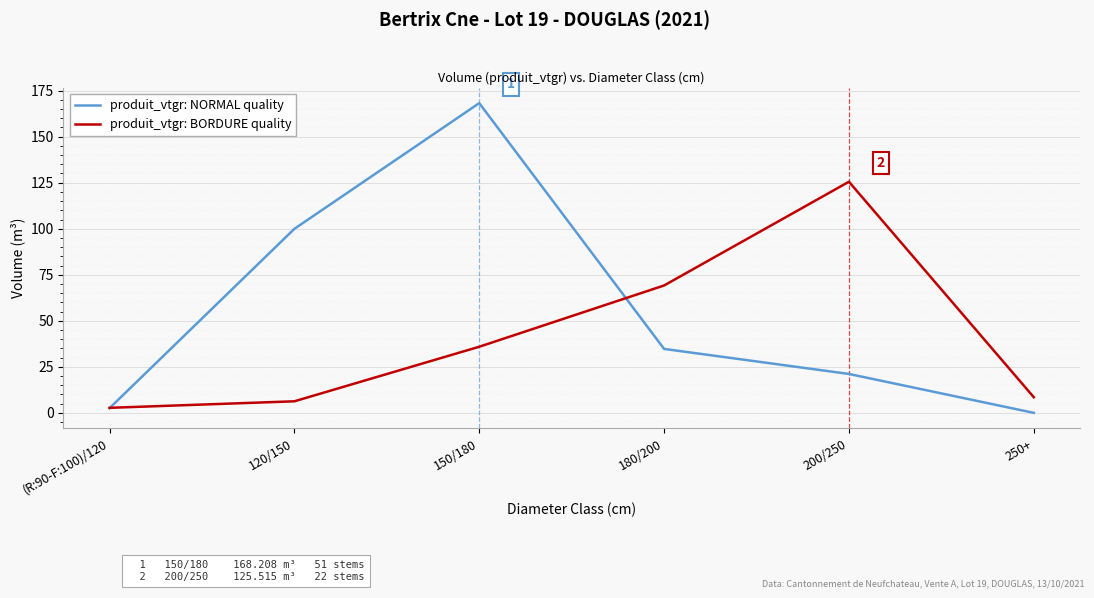

How many categories are shown in the chart?

6